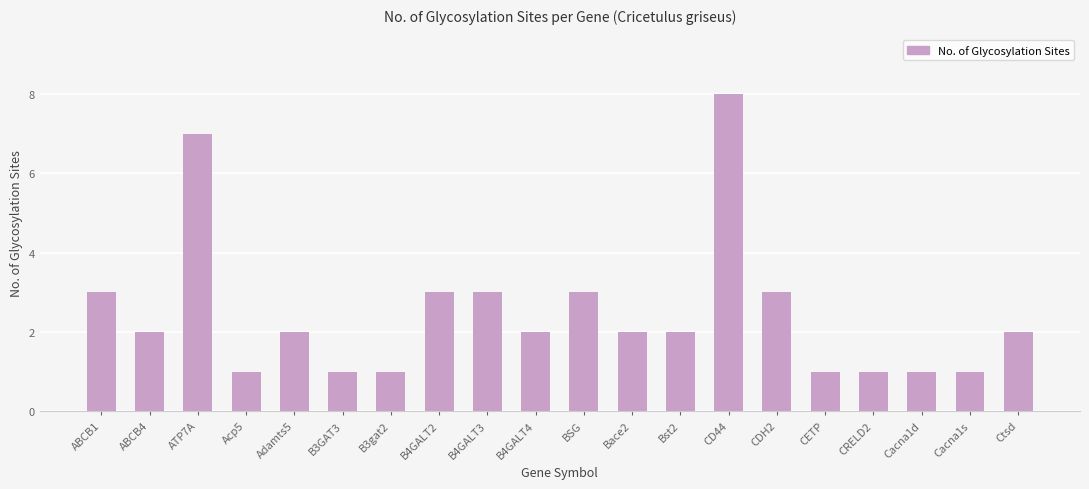

What is the maximum value shown in the chart?

8